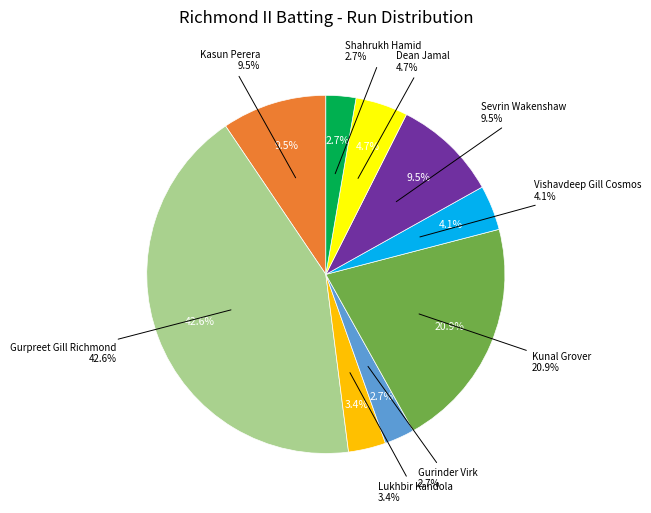

Is the sum of Gurpreet Gill Richmond and Gurinder Virk greater than half?

No